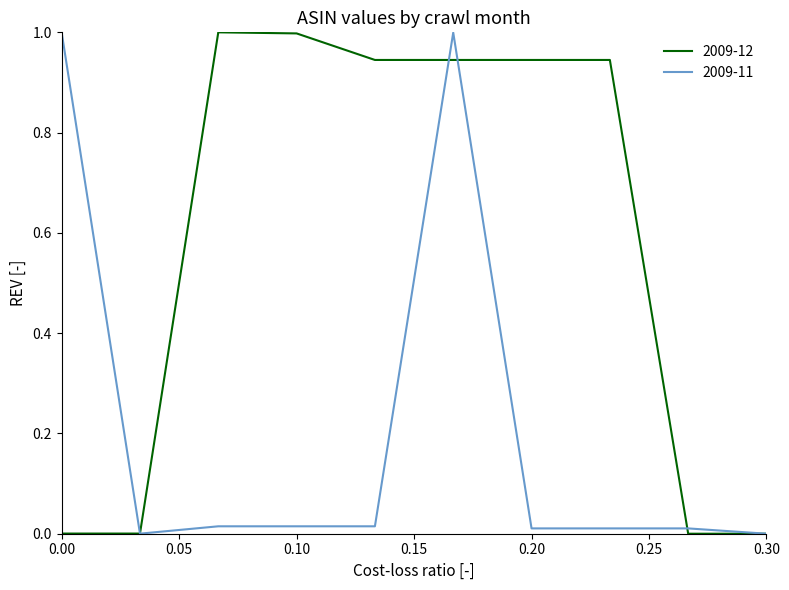

Rank the series by their average value, from lowest to highest.

2009-11, 2009-12